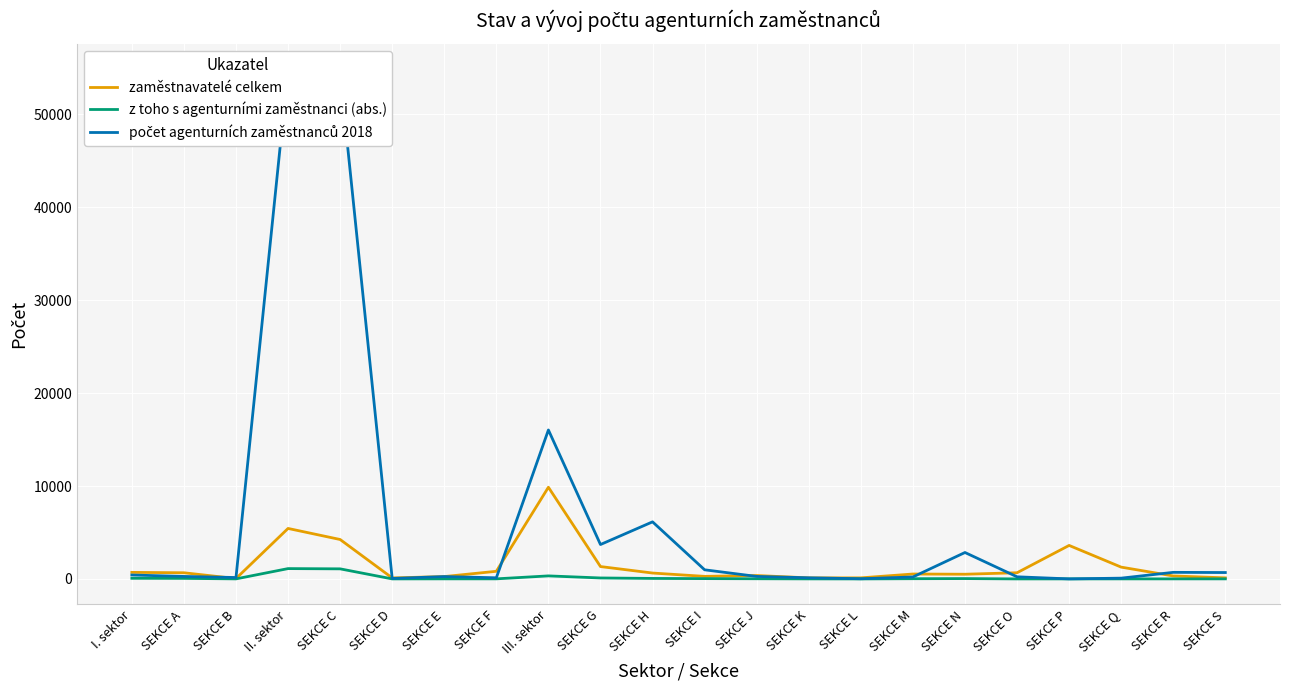

True or false: z toho s agenturními zaměstnanci (abs.) and zaměstnavatelé celkem intersect in this chart.

False